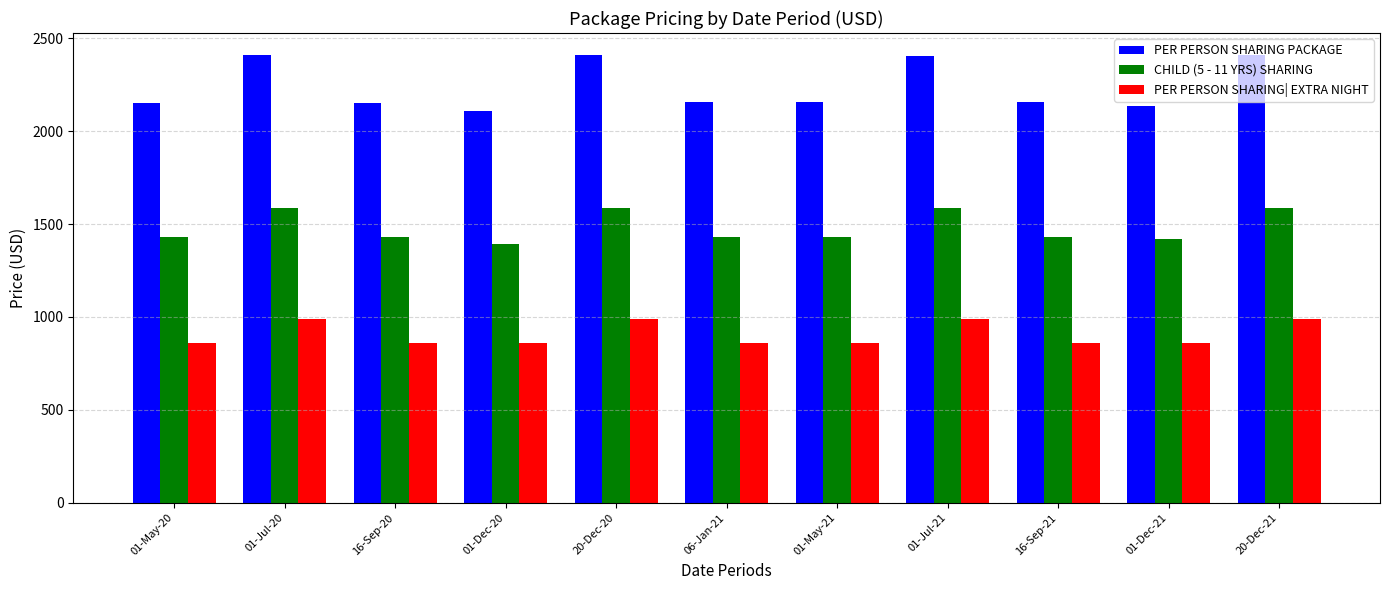

What is the approximate value of PER PERSON SHARING PACKAGE at 16-Sep-20?

2153